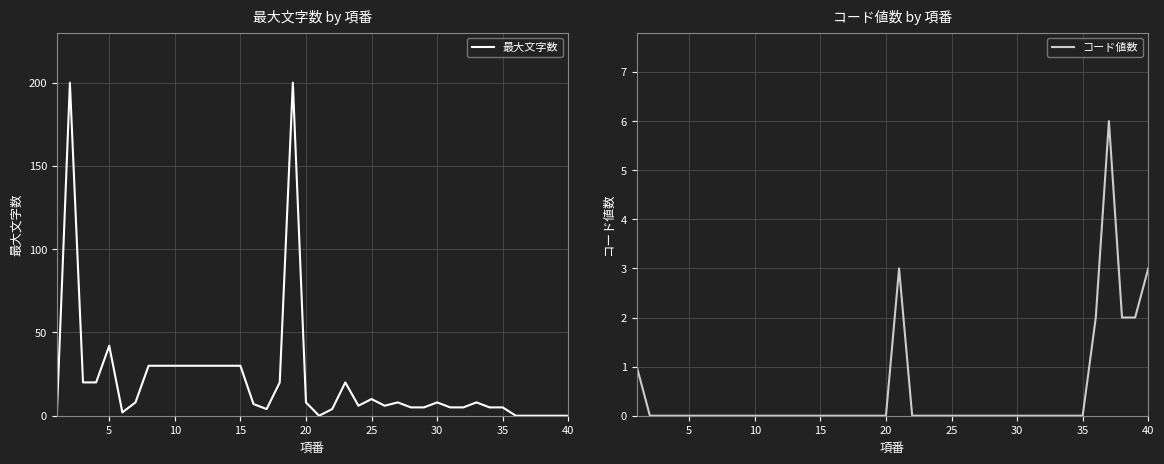

What is the difference between the maximum and minimum values in the 最大文字数 series?

200